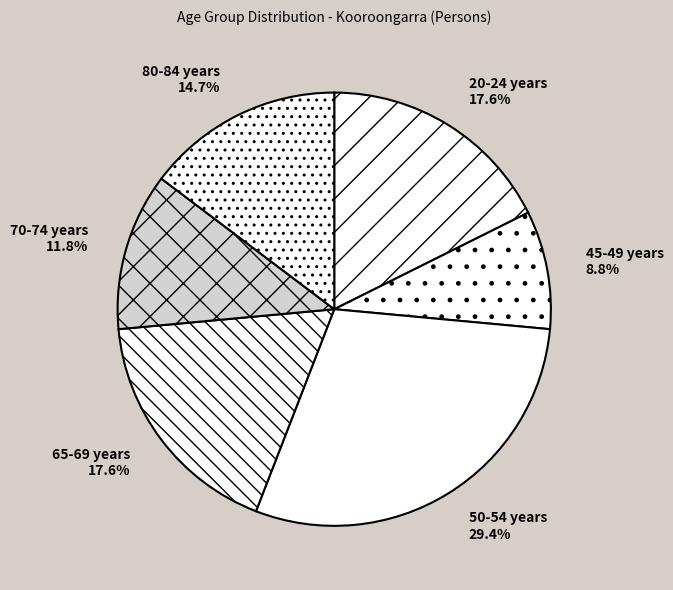

Does any single category account for the majority?

No